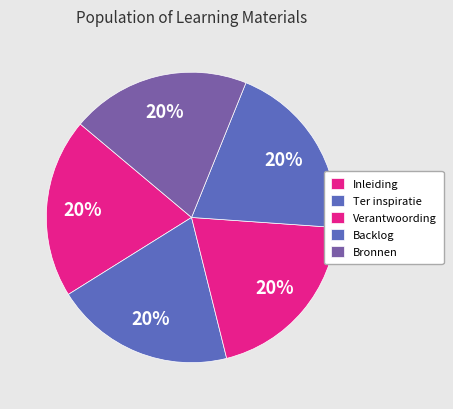

The Bronnen slice represents 20% of the pie. True or false?

True